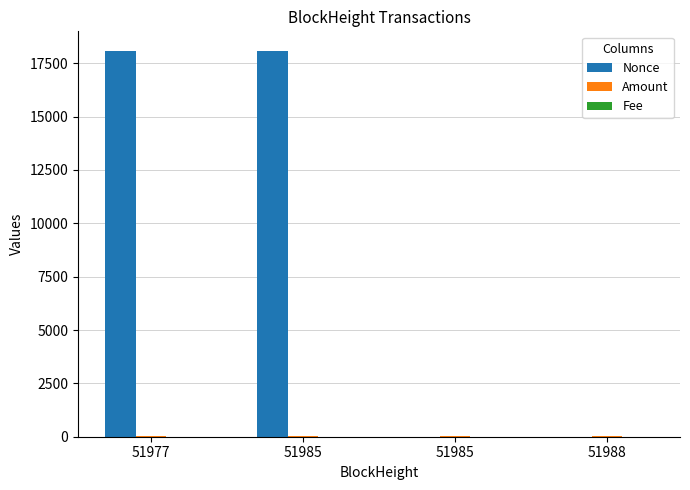

Rank the series by their maximum value, from highest to lowest.

Nonce, Amount, Fee